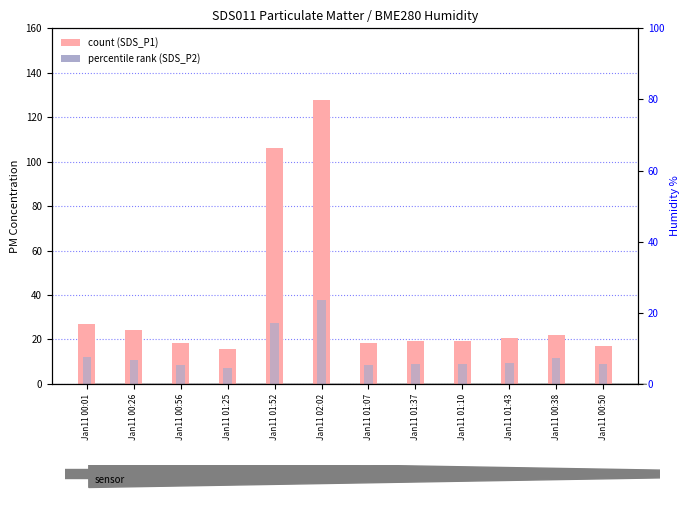

What position from the left is Jan11 00:26?

2